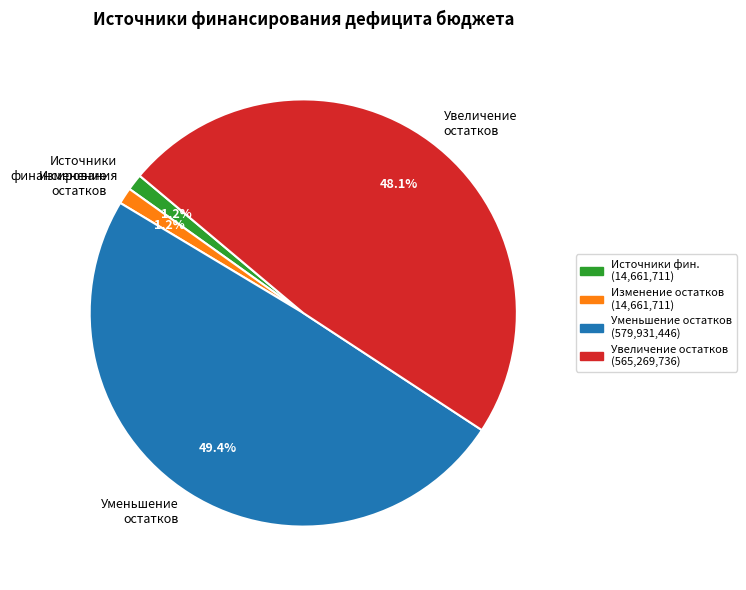

Is Увеличение остатков (565,269,736) the majority of the pie?

No